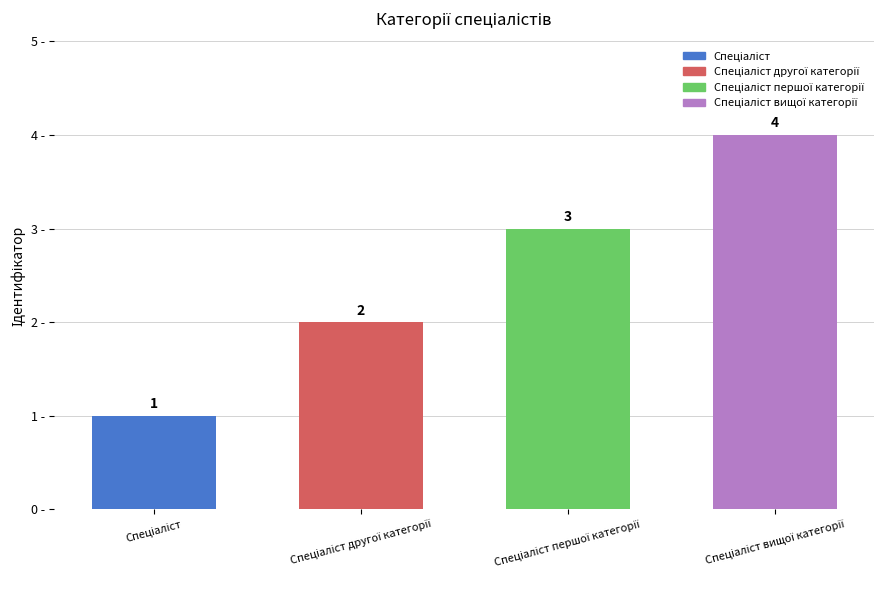

What is the greatest value displayed?

4